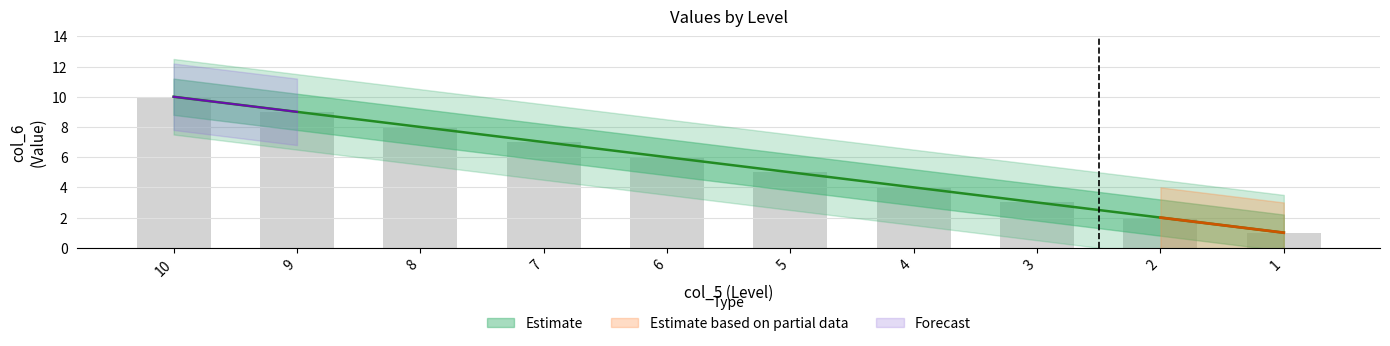

How many bars are there in total?

10